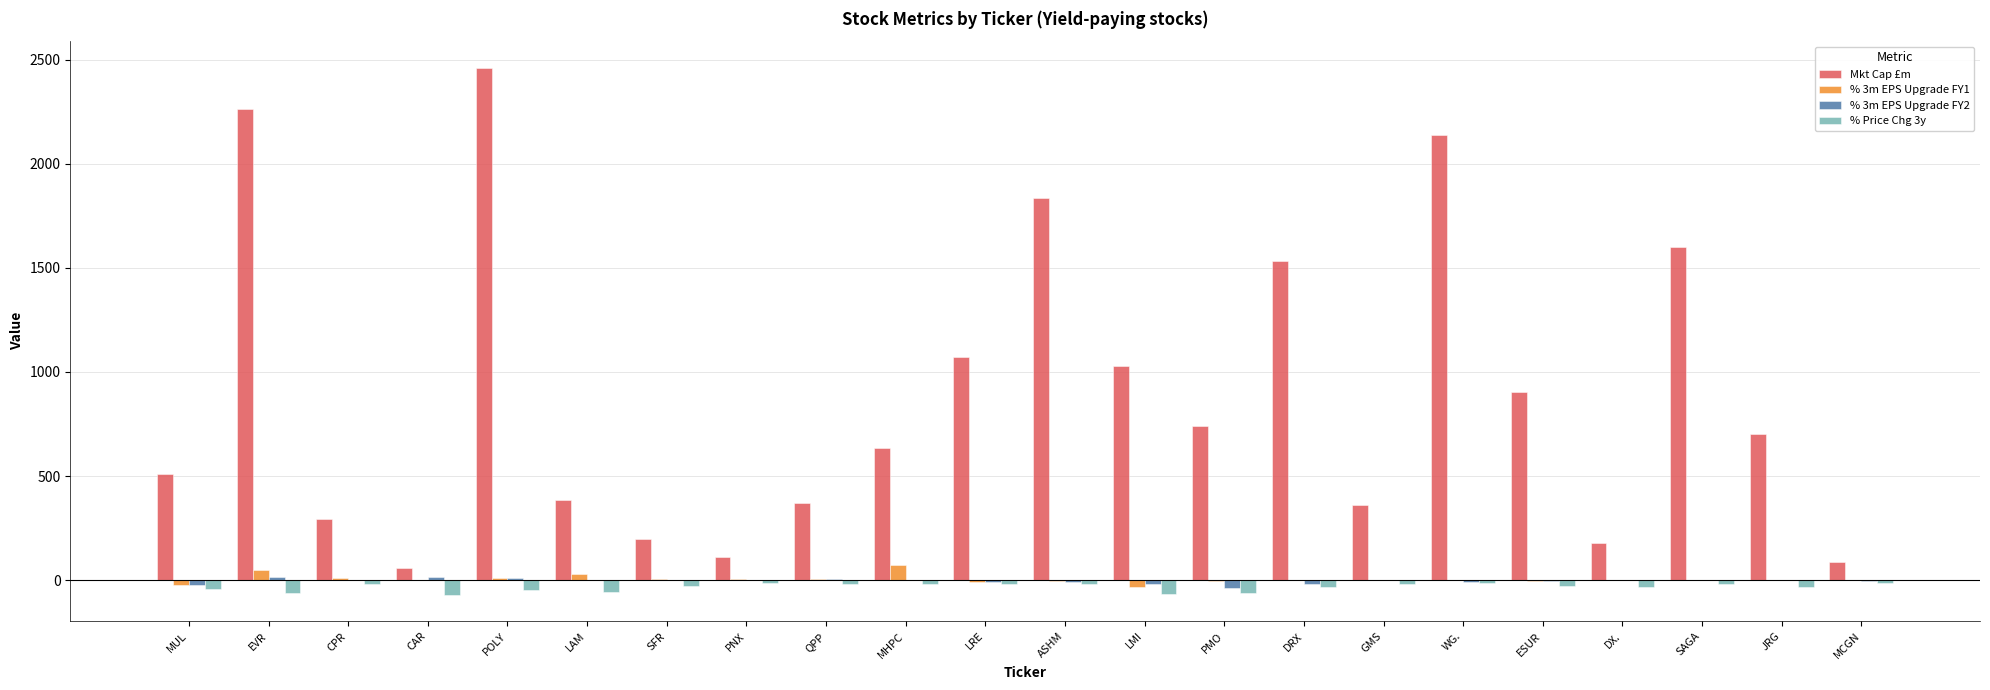

Does the chart contain stacked bars?

No